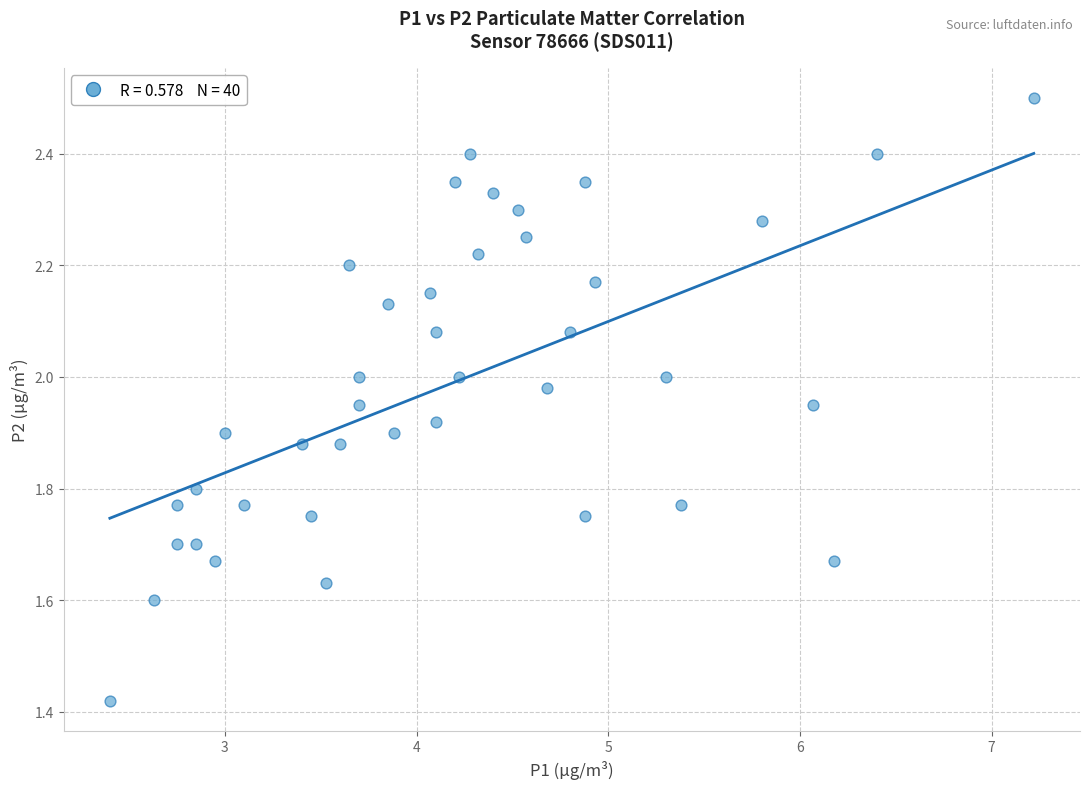

What is the range of X values (max minus min)?

4.8